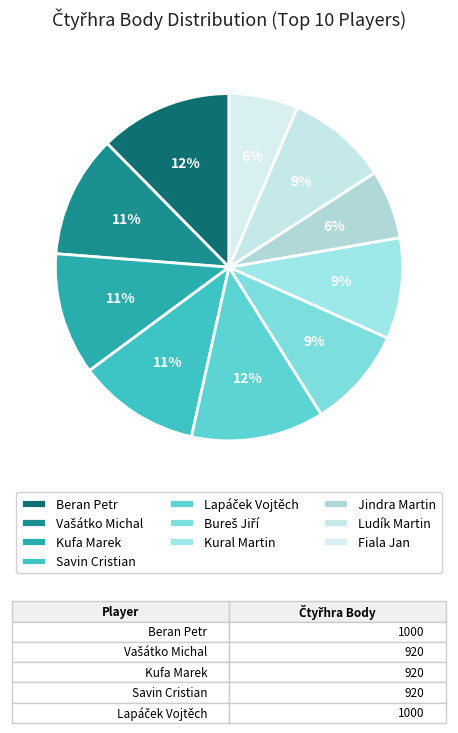

To the nearest percent, what is the difference between the Jindra Martin and Kufa Marek slice percentages?

5%